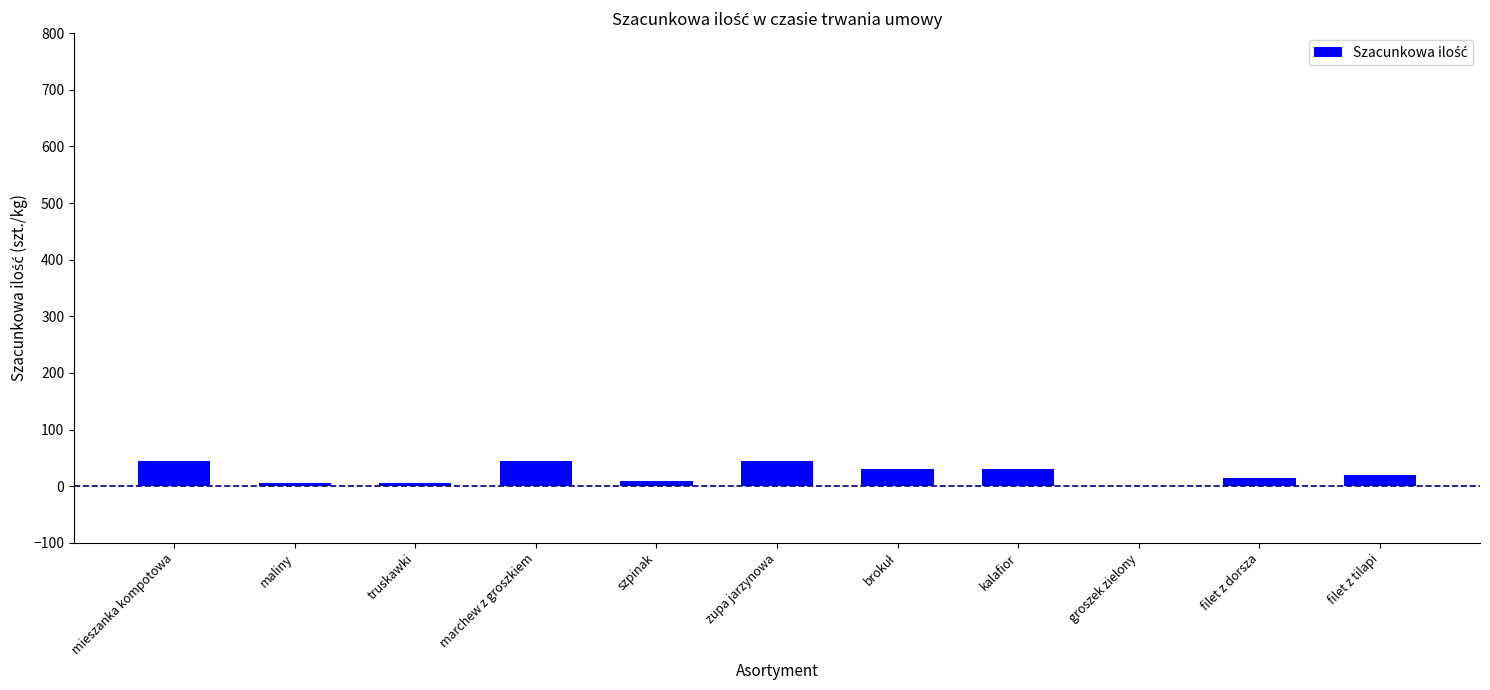

What is the maximum value shown in the chart?

45